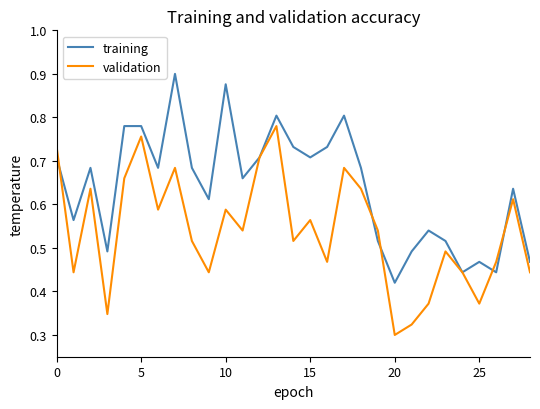

List the series in order of their peak value, highest first.

training, validation